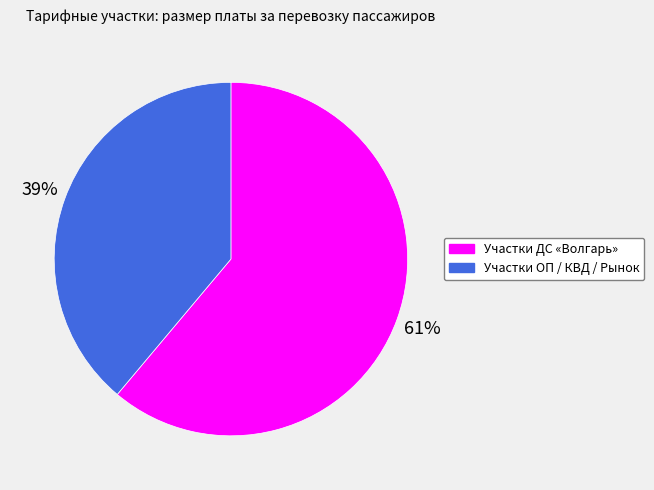

To the nearest percent, what is the difference between the largest and smallest slice percentages?

22%